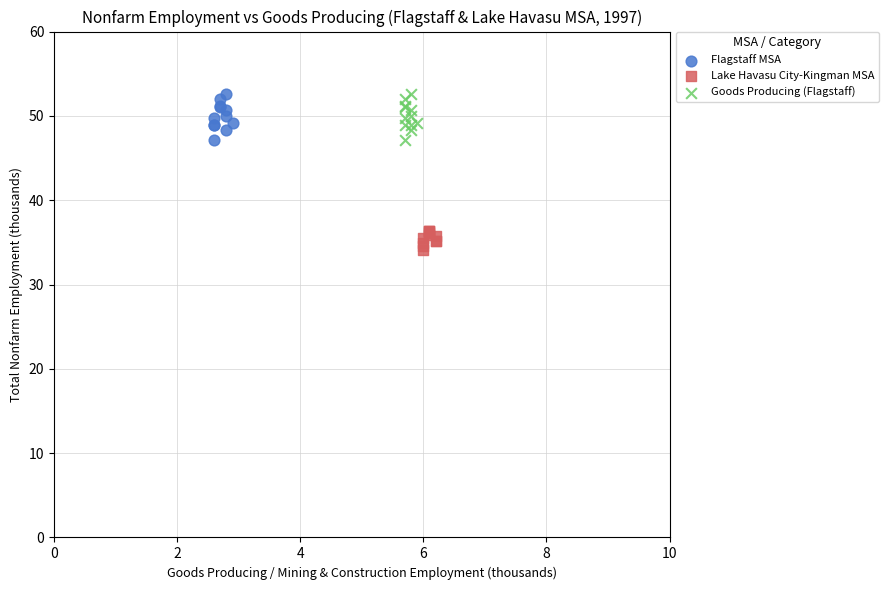

Which series reaches the minimum Y coordinate?

Lake Havasu City-Kingman MSA